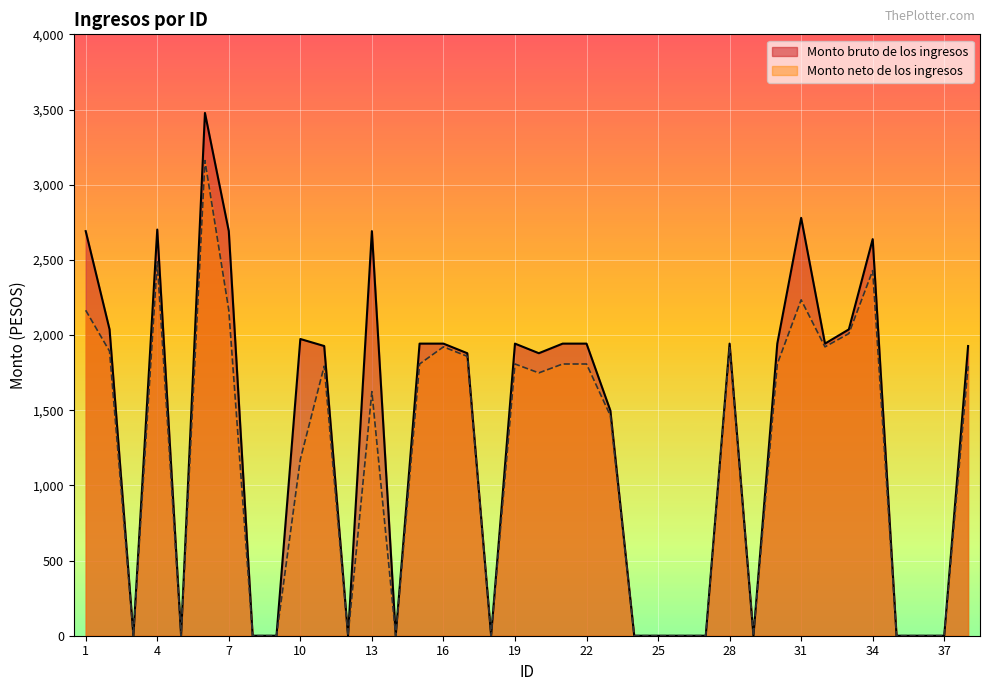

How many data points does each series have?

38